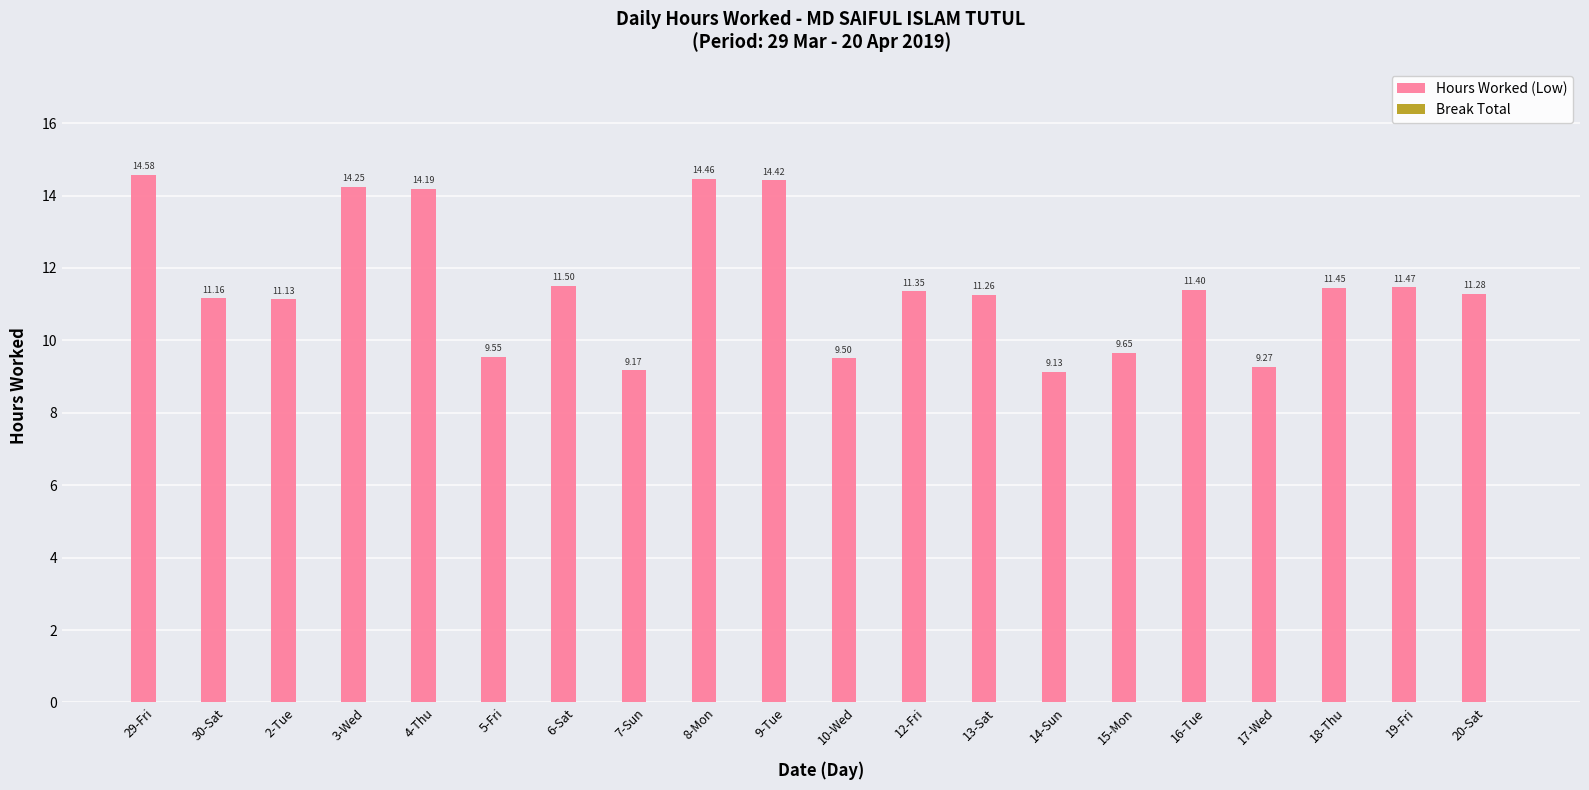

What is the average value?

11.5